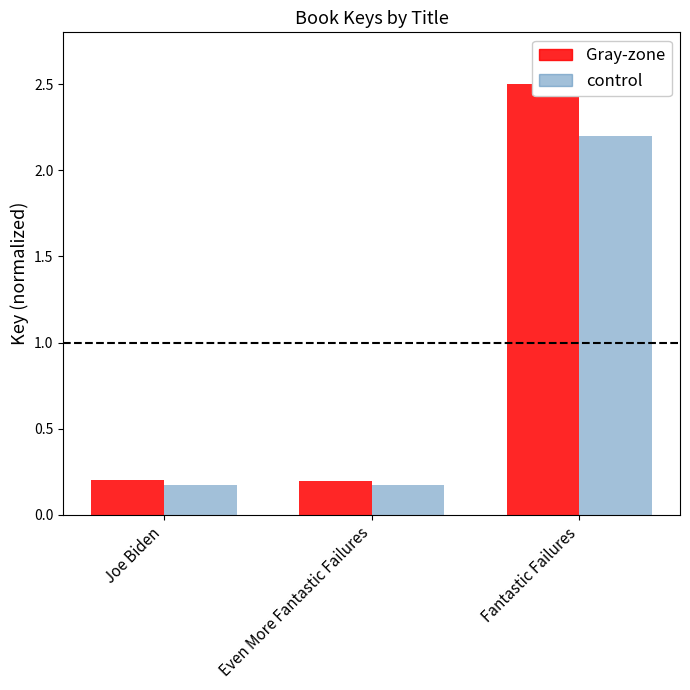

What are all the series names shown in the legend?

Gray-zone, control